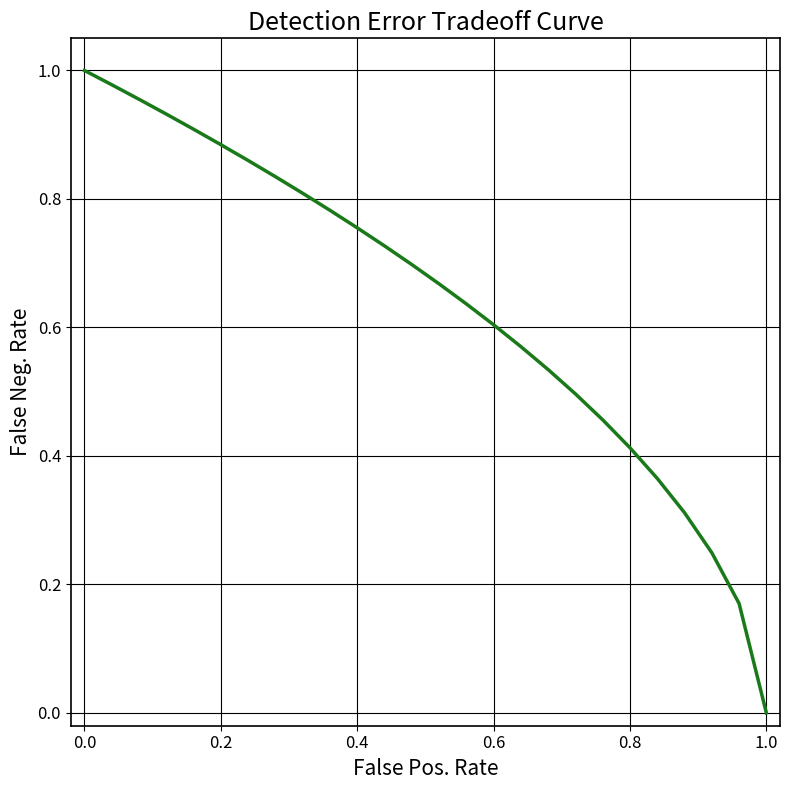

Count the number of values greater than 0.

25